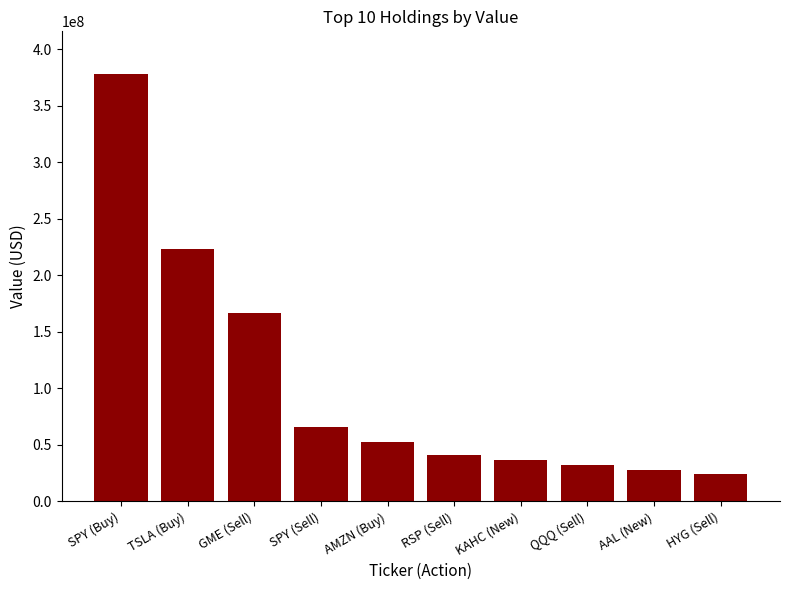

Are the bars grouped side by side (vs. stacked)?

No